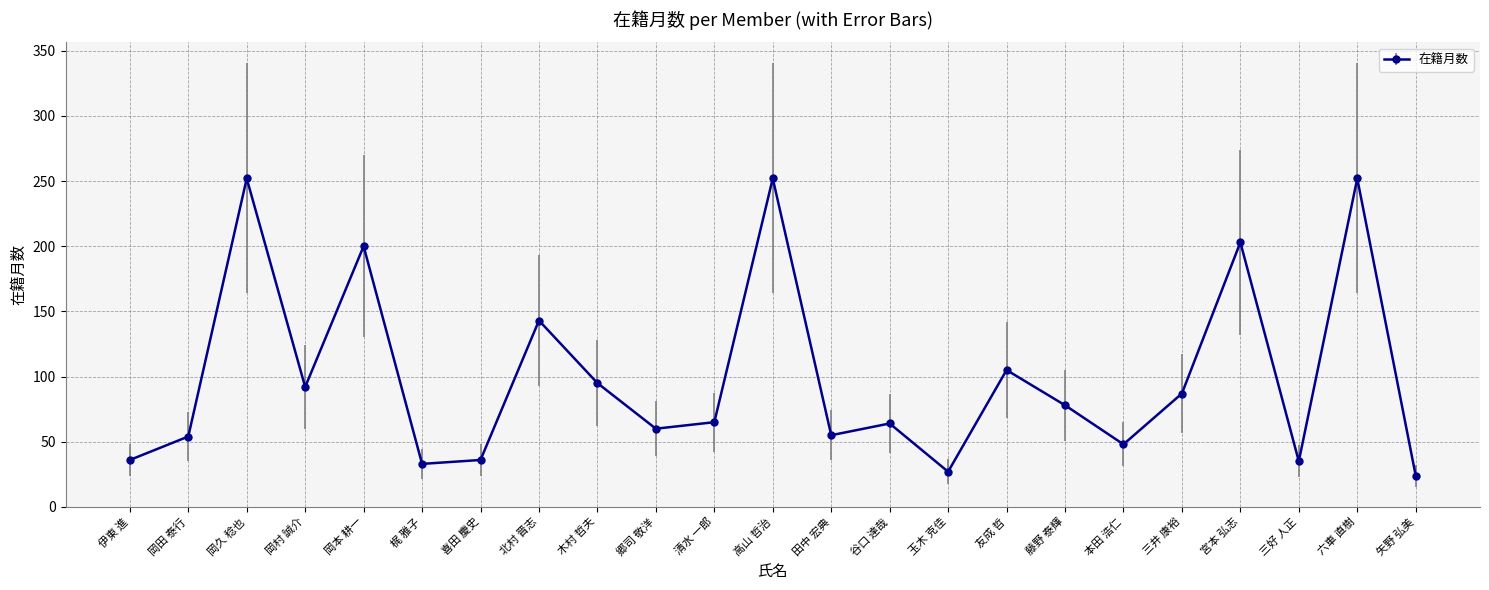

What is the average value?

100